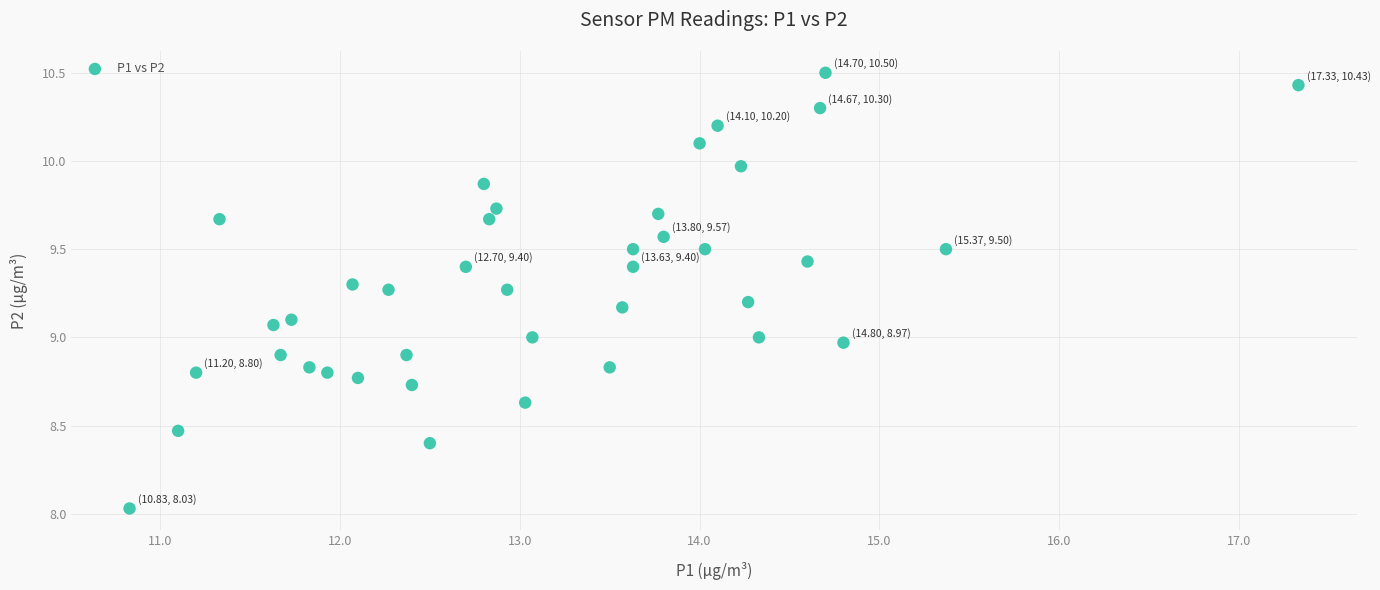

What is the range of X values (max minus min)?

6.5